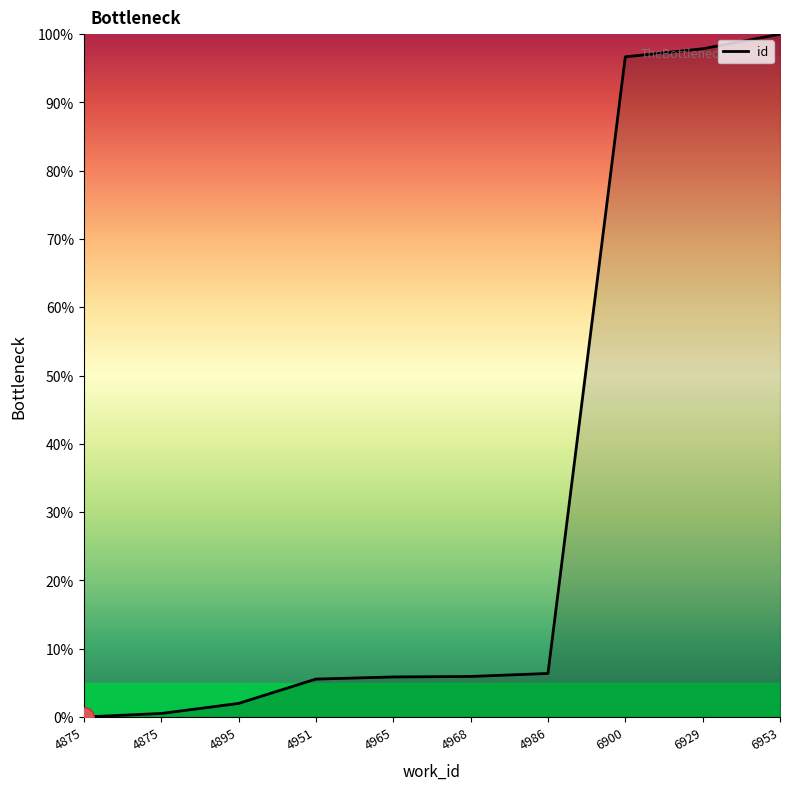

How many lines are shown in the chart?

1